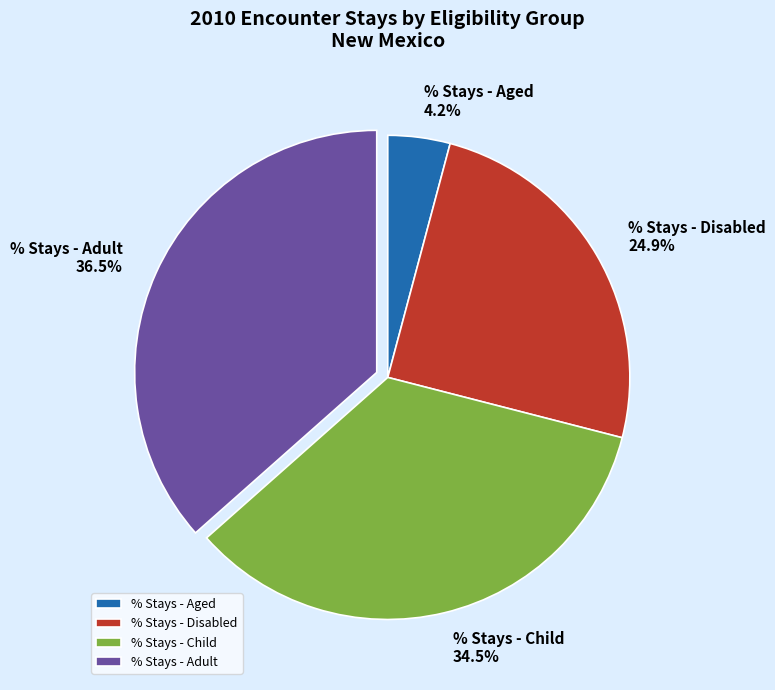

To the nearest percent, what portion does % Stays - Aged represent?

4%